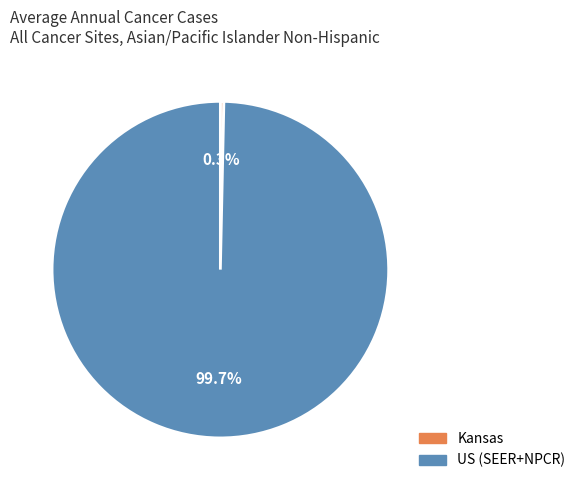

Is there any slice that represents more than half of the pie?

Yes